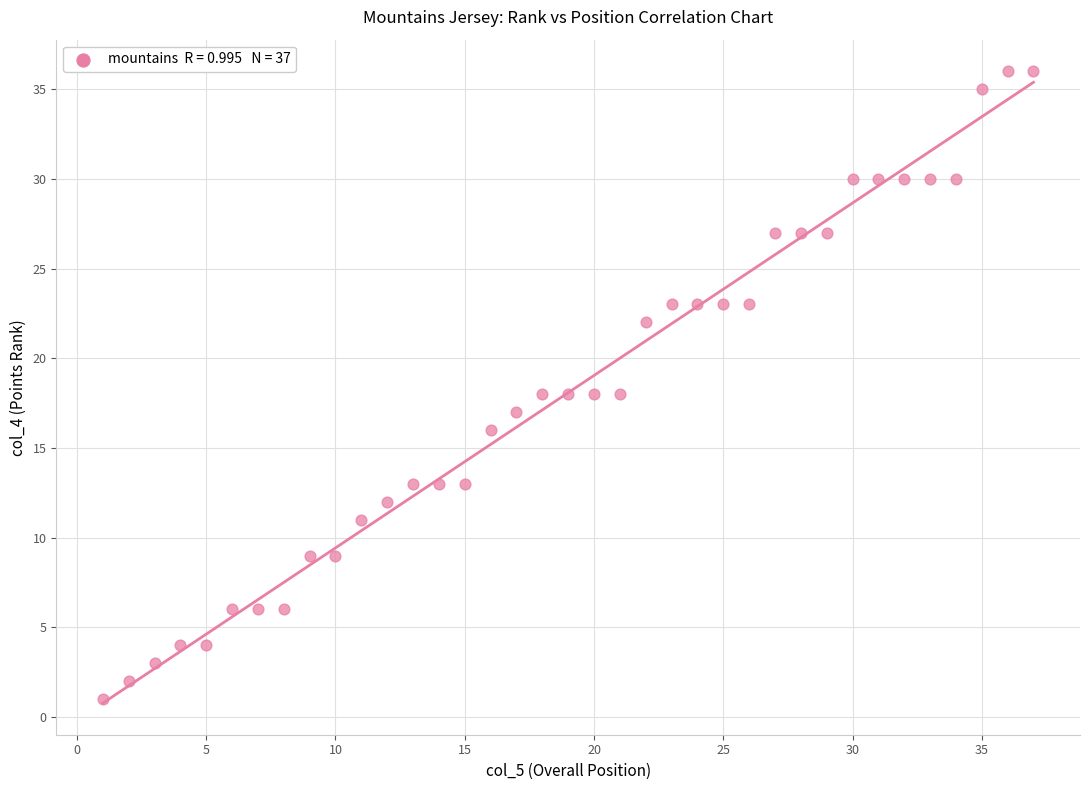

What is the range of Y values (max minus min)?

35